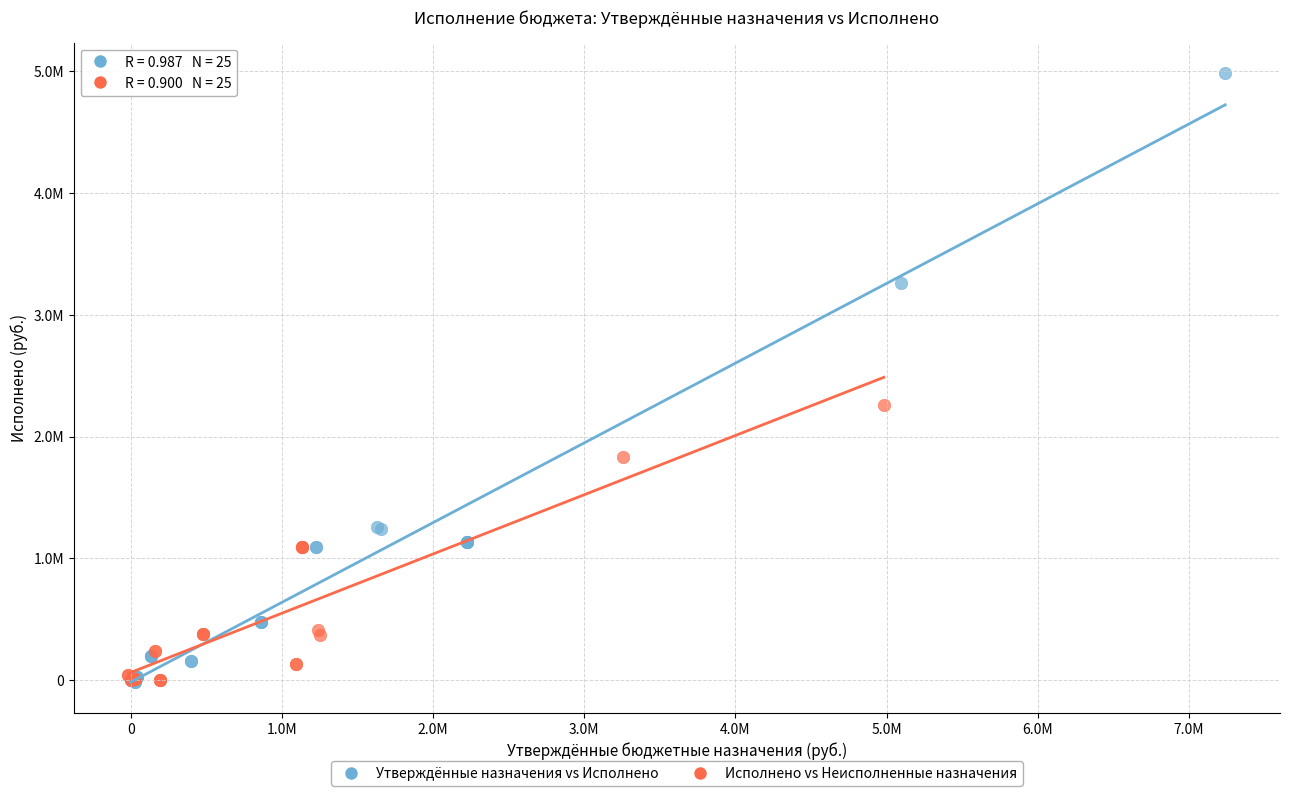

What are all the series names shown in the legend?

Утверждённые назначения vs Исполнено, Исполнено vs Неисполненные назначения